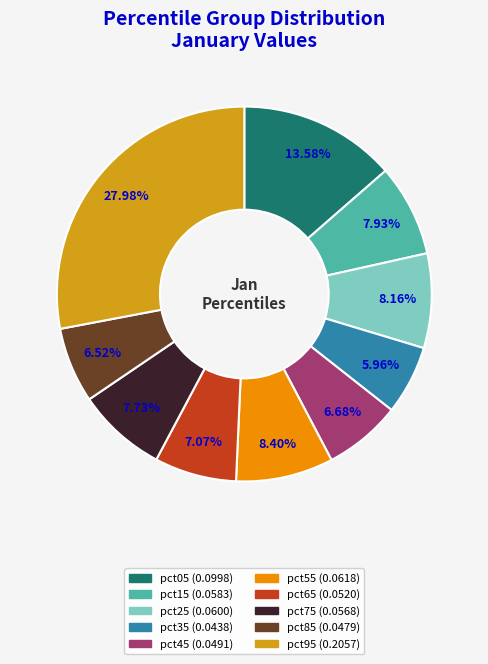

Is there any slice that represents more than half of the pie?

No